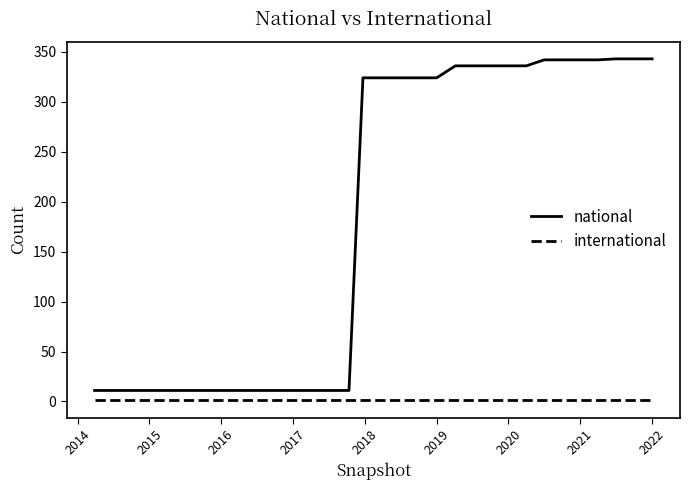

What is the maximum value for national?

343